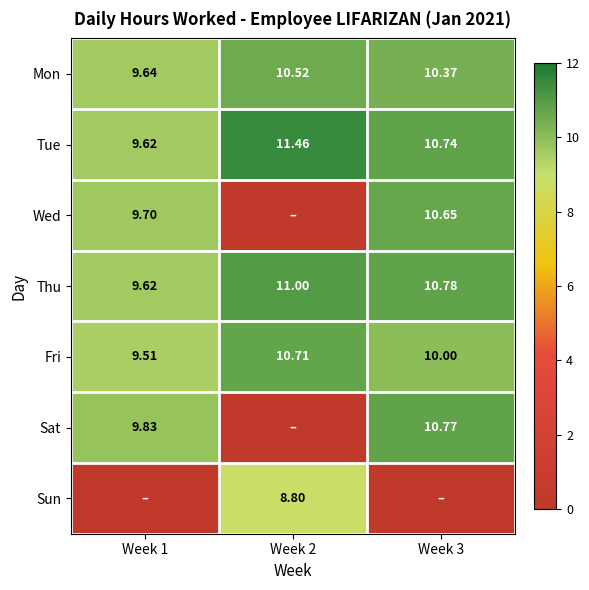

List the series in order of their peak value, lowest first.

Sun, Mon, Wed, Fri, Sat, Thu, Tue